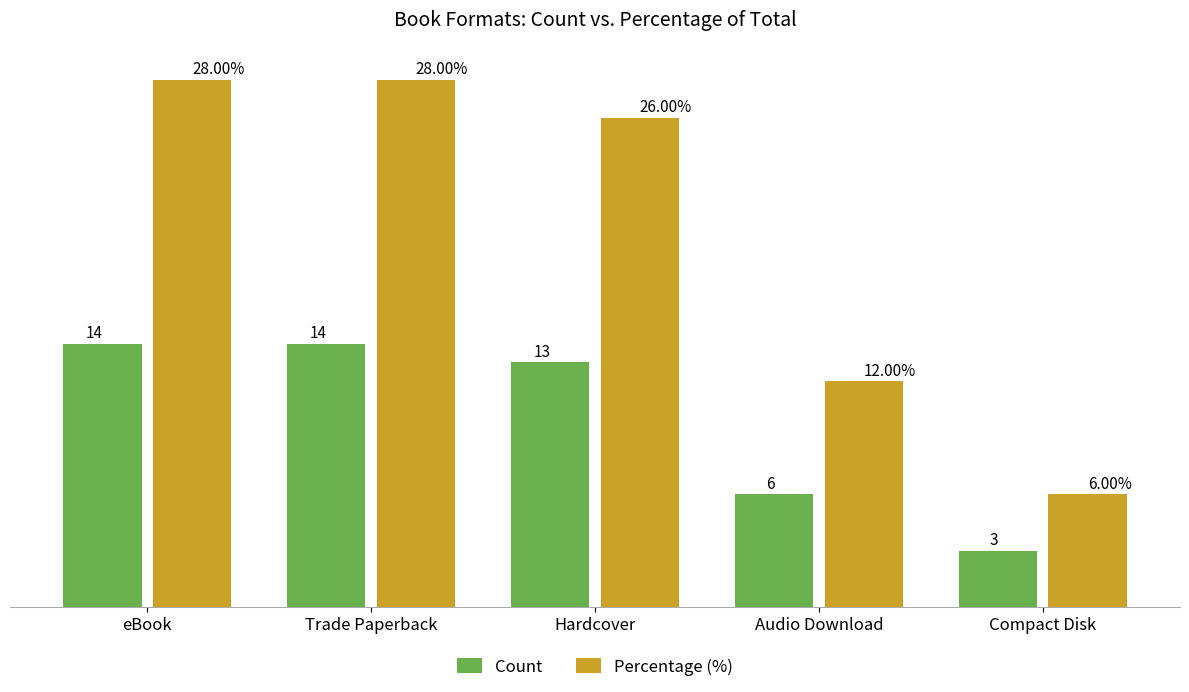

At which label is Count closest to 8?

Audio Download